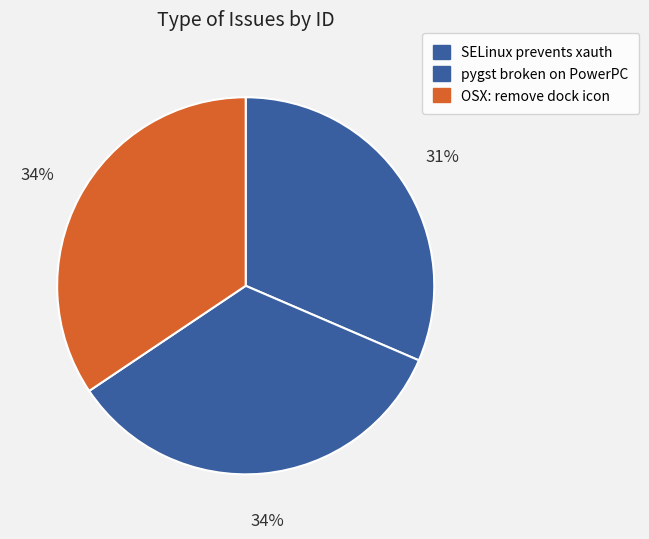

Which category has the biggest portion of the pie?

OSX: remove dock icon